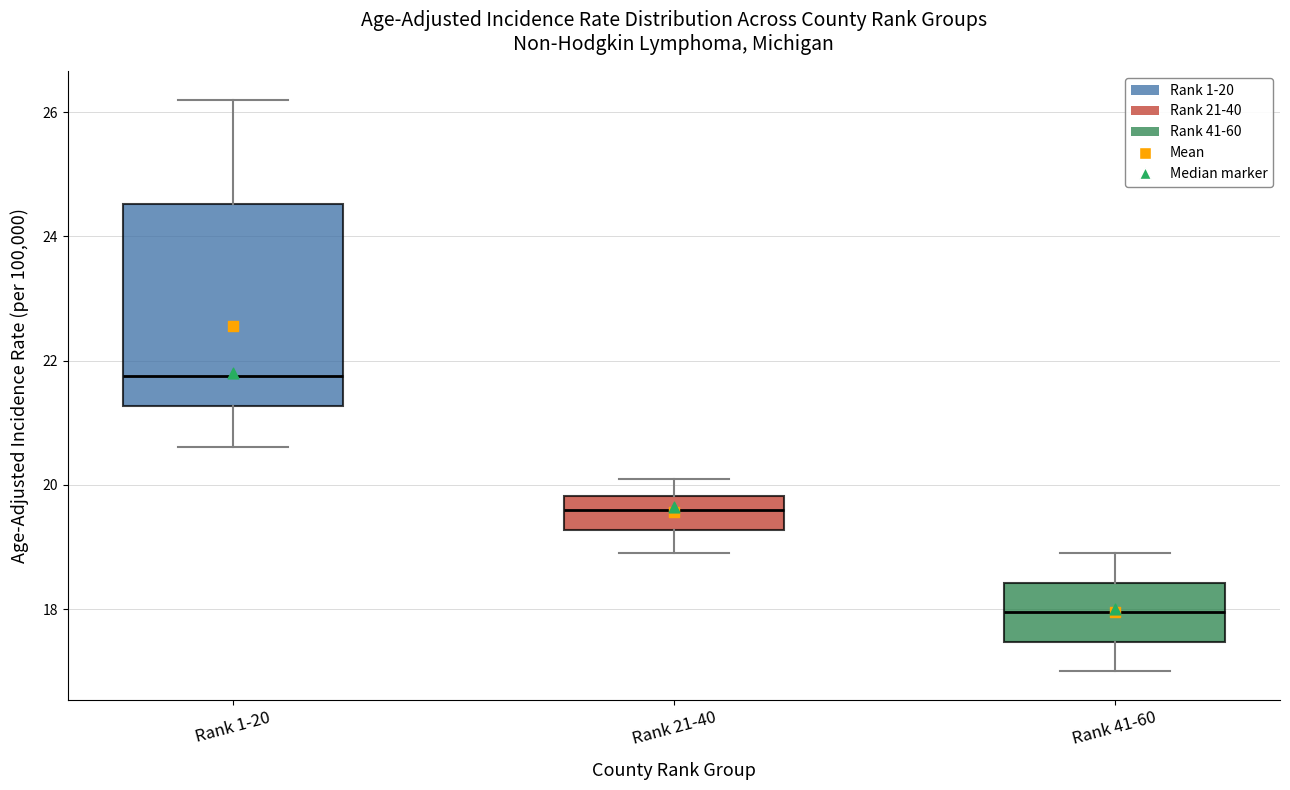

Comparing the boxes themselves (not the whiskers), which one is the tallest?

Rank 1-20